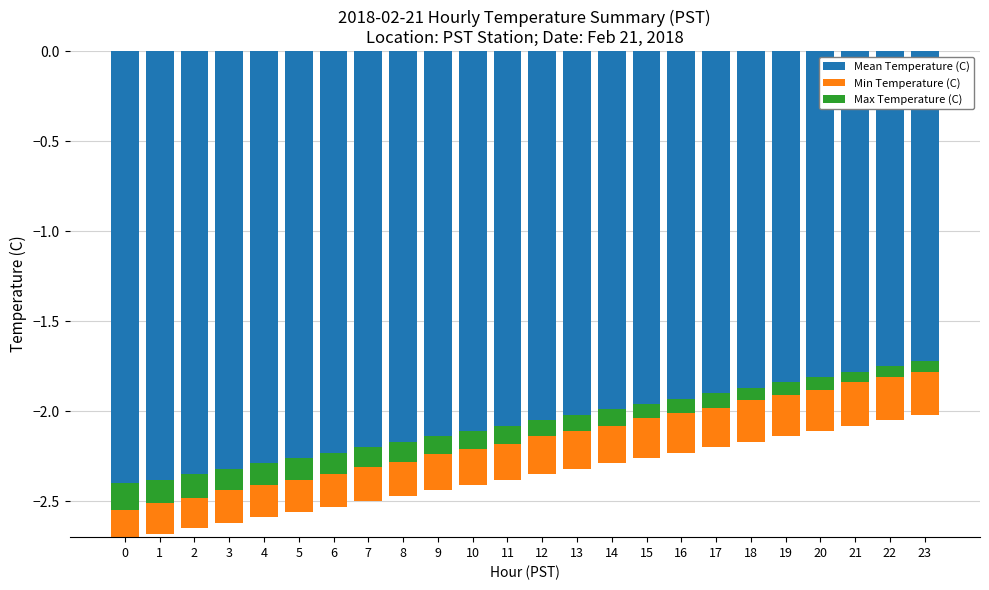

The value of Min Temperature (C) at 8 is 0.1. True or false?

False